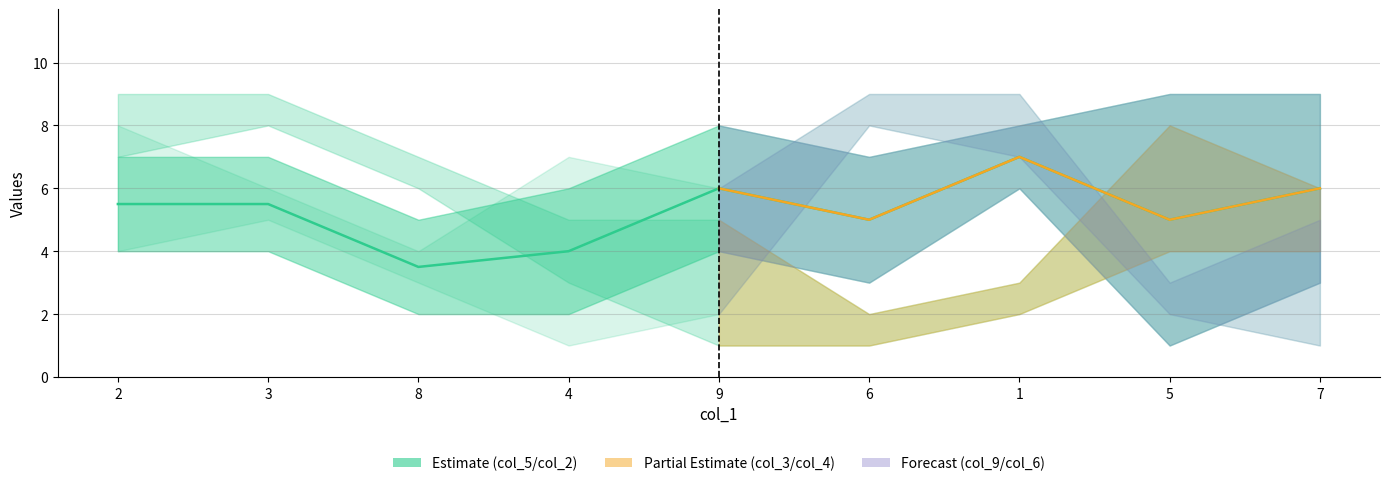

True or false: col_2 has a value of 9 at 5.

True